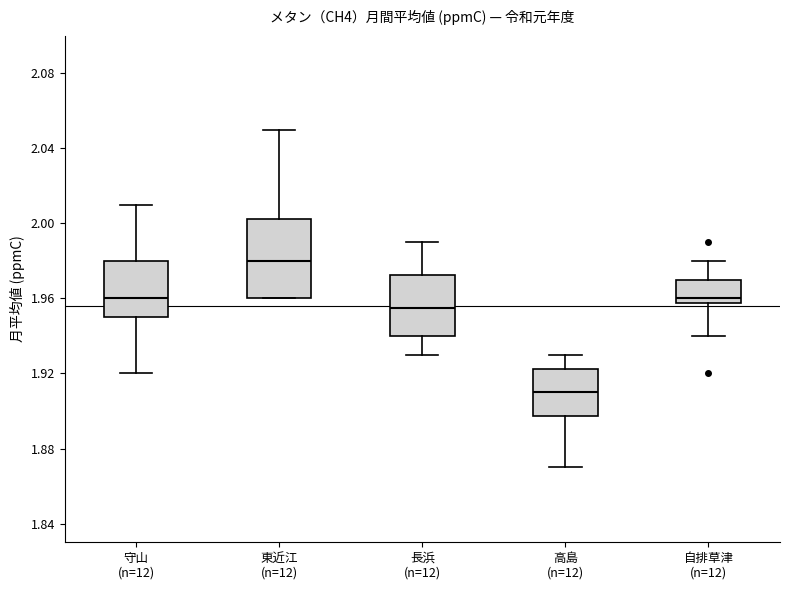

Comparing the boxes themselves (not the whiskers), which one is the tallest?

東近江 (n=12)